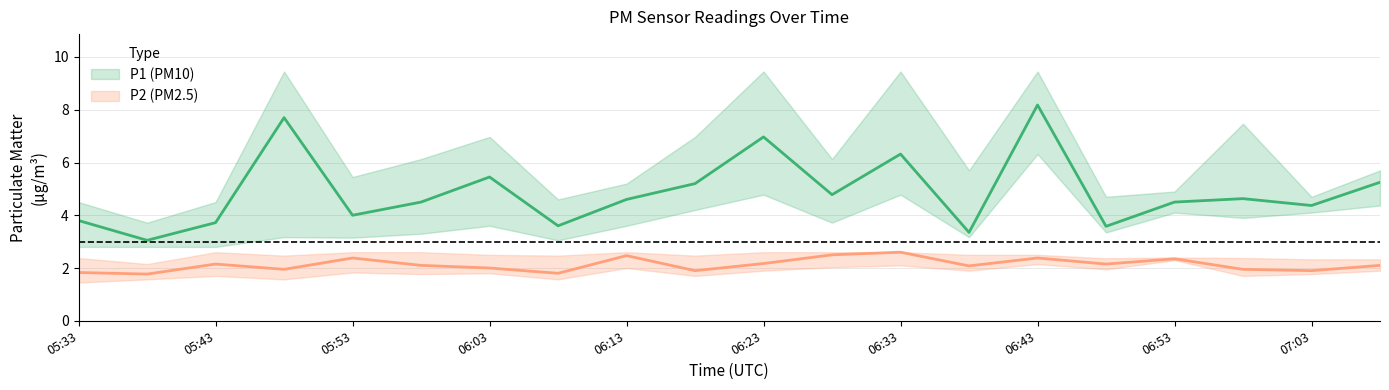

Rank the categories by P2_upper value from highest to lowest.

05:43, 05:53, 05:58, 06:13, 06:23, 06:28, 06:33, 06:03, 06:38, 06:43, 05:48, 06:08, 06:18, 06:53, 05:33, 06:58, 06:48, 07:03, 07:08, 05:38